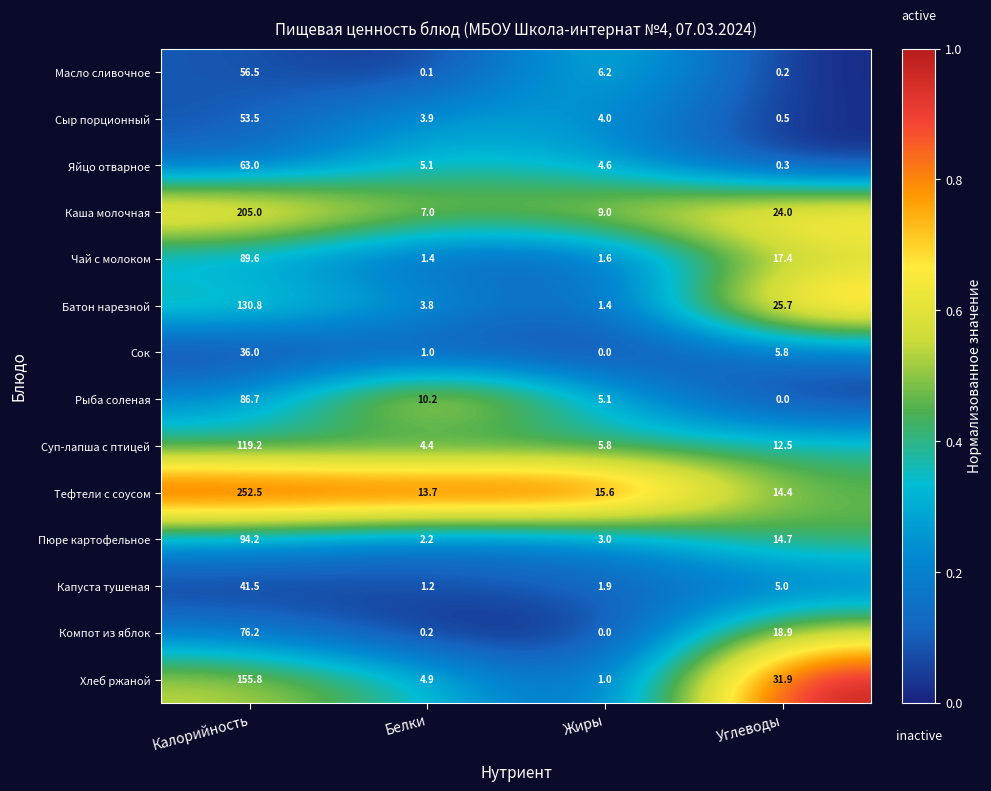

At Белки, list the series in order from largest to smallest.

Тефтели с соусом, Рыба соленая, Каша молочная, Яйцо отварное, Хлеб ржаной, Суп-лапша с птицей, Сыр порционный, Батон нарезной, Пюре картофельное, Чай с молоком, Капуста тушеная, Сок, Компот из яблок, Масло сливочное